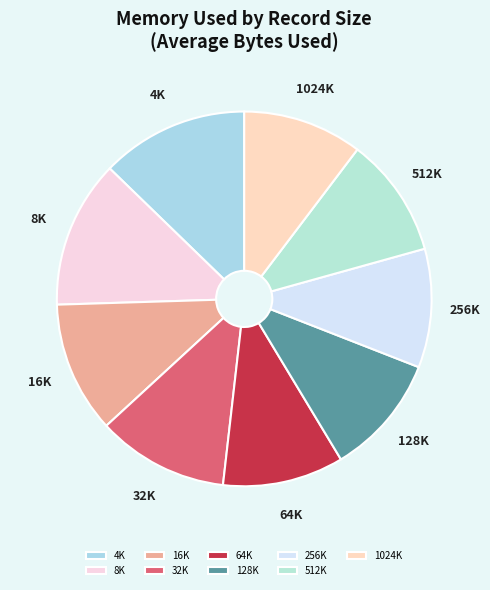

Does 512K account for over 50% of the chart?

No